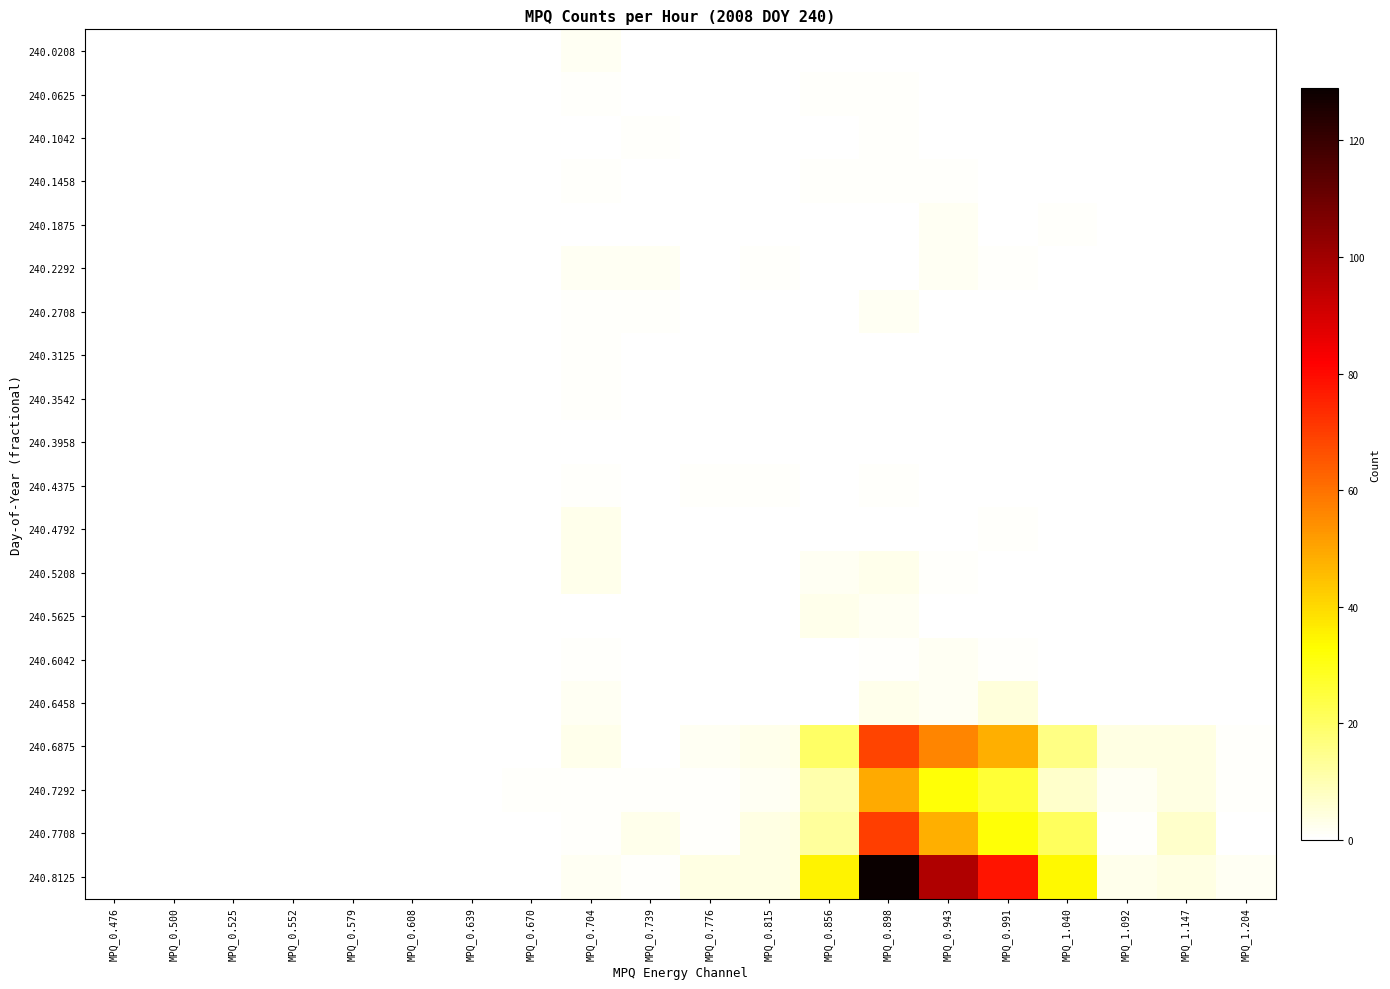

Which series has the widest spread of values?

240.8125